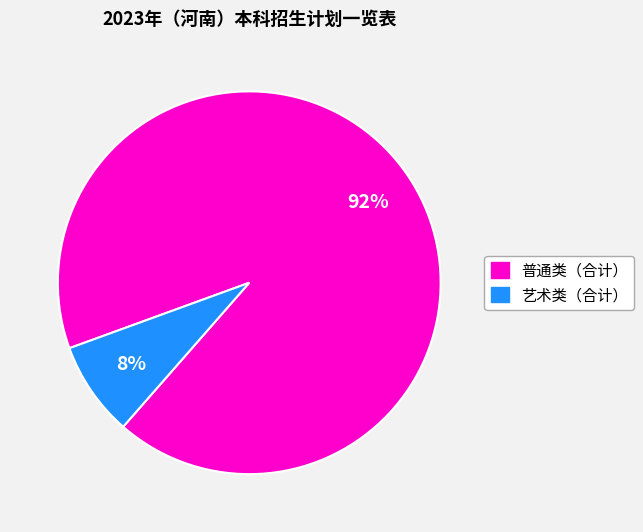

Is there a majority slice in this chart?

Yes